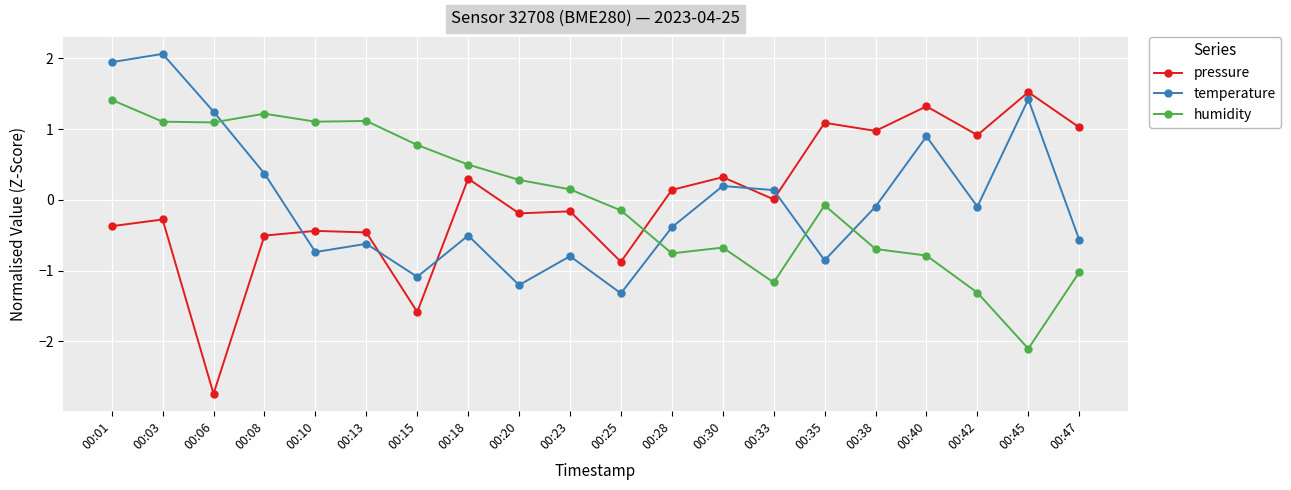

After their last crossing, which series has the higher values: temperature or humidity?

temperature